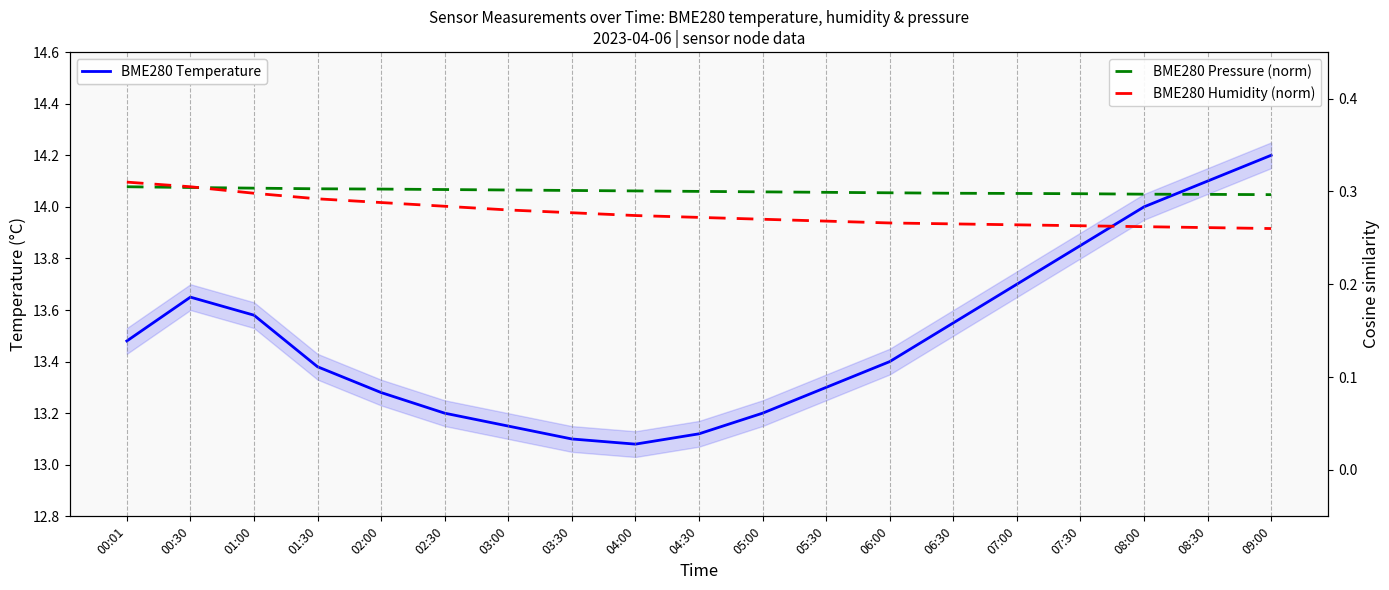

True or false: BME280 Humidity (norm) has a value of 0.4 at 03:30.

False